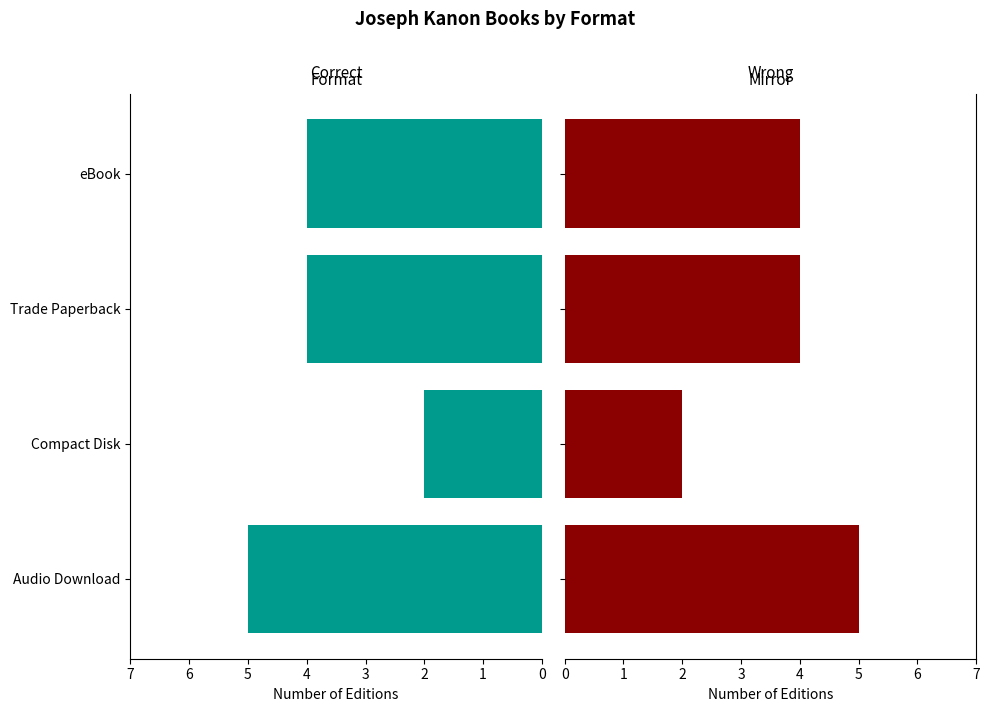

Does the chart contain any negative values?

No